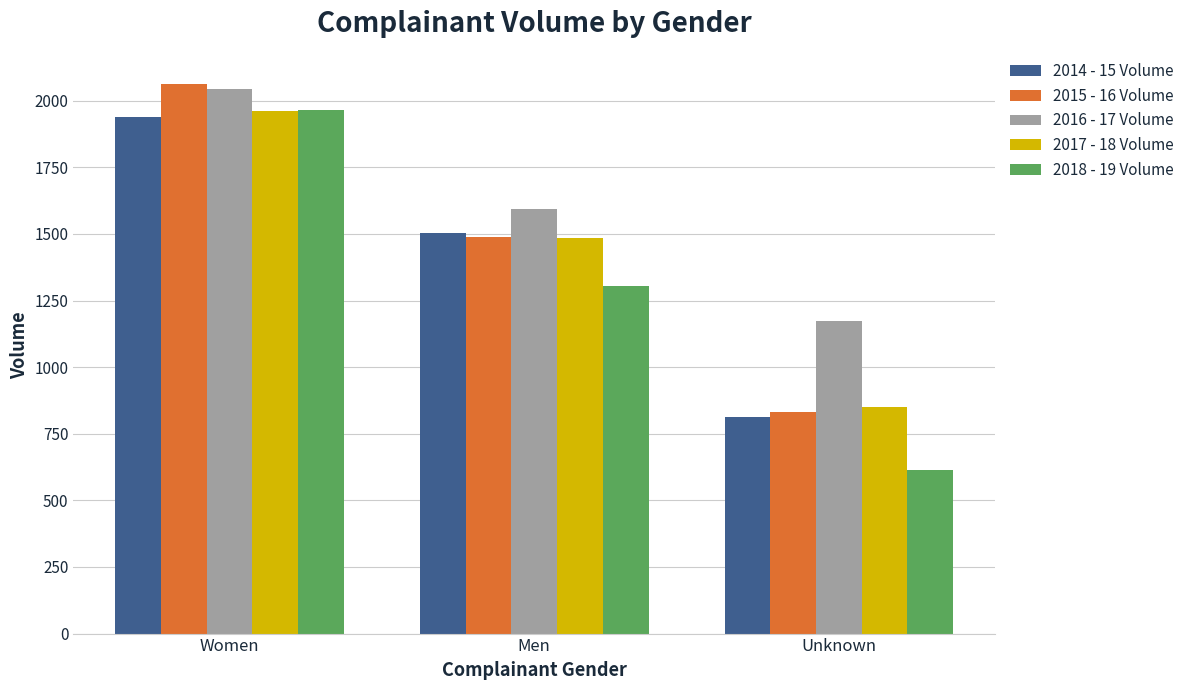

Where is 2016 - 17 Volume nearest to the value 1609?

Men